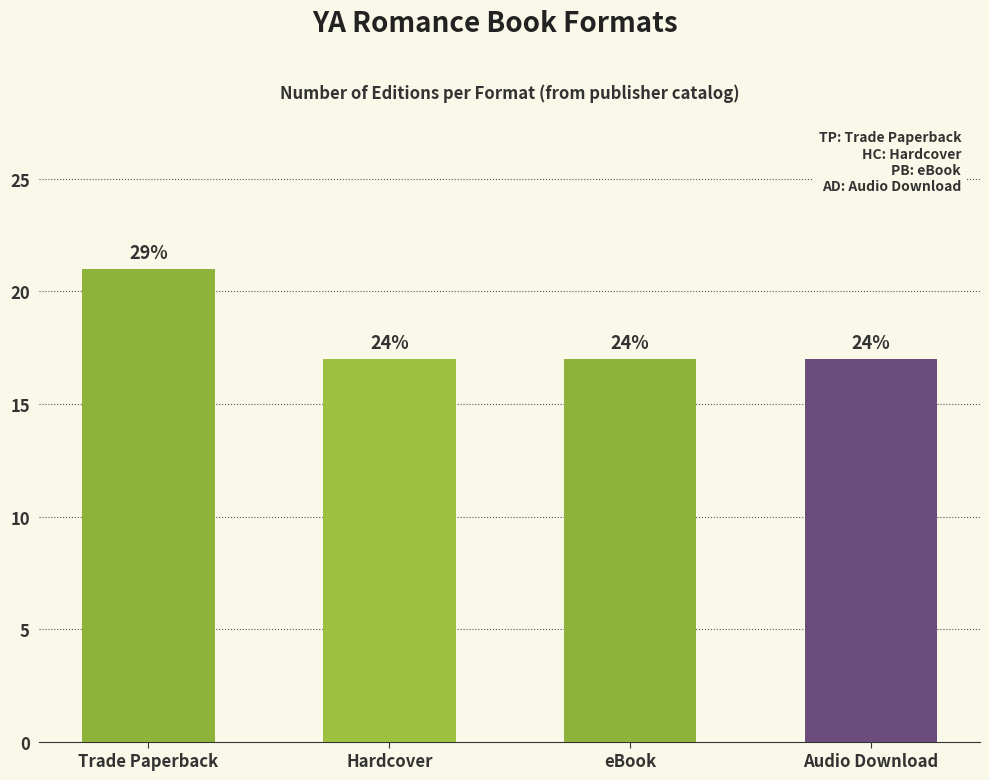

Does the chart contain any negative values?

No